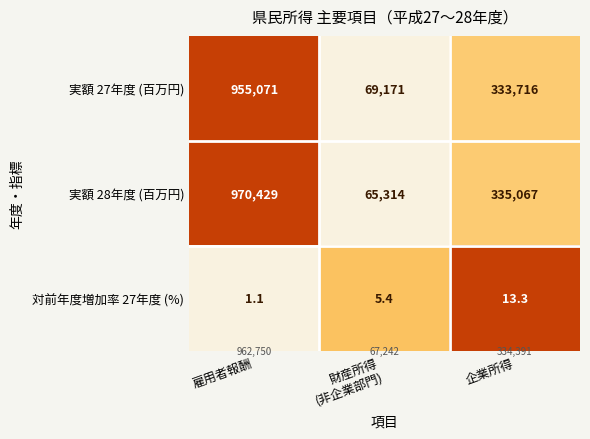

The value of 対前年度増加率 27年度 (%) at 雇用者報酬 is 1.1. True or false?

True